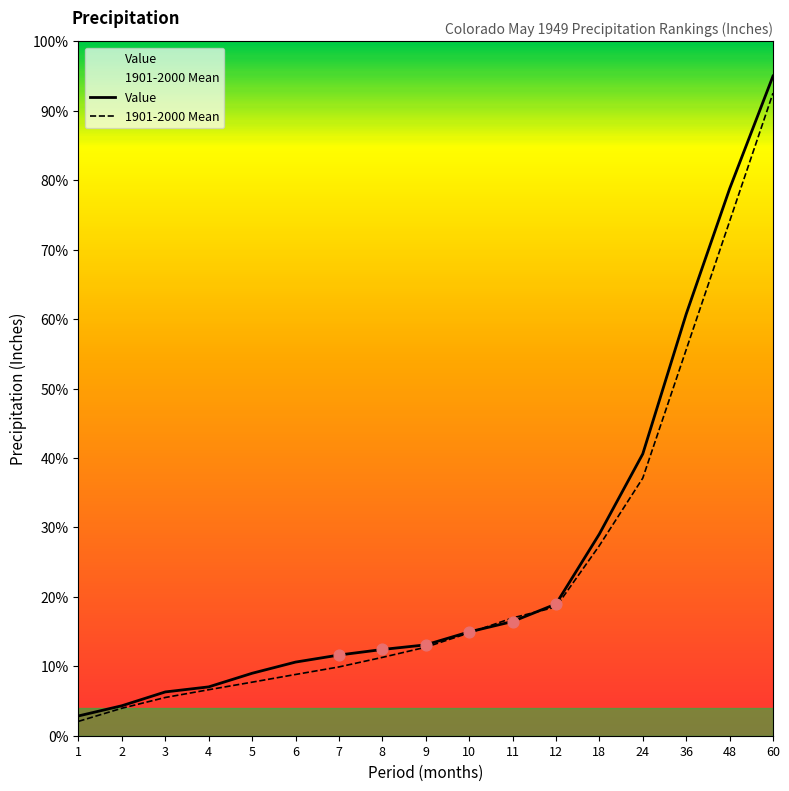

Which series contains the highest Y value?

Value